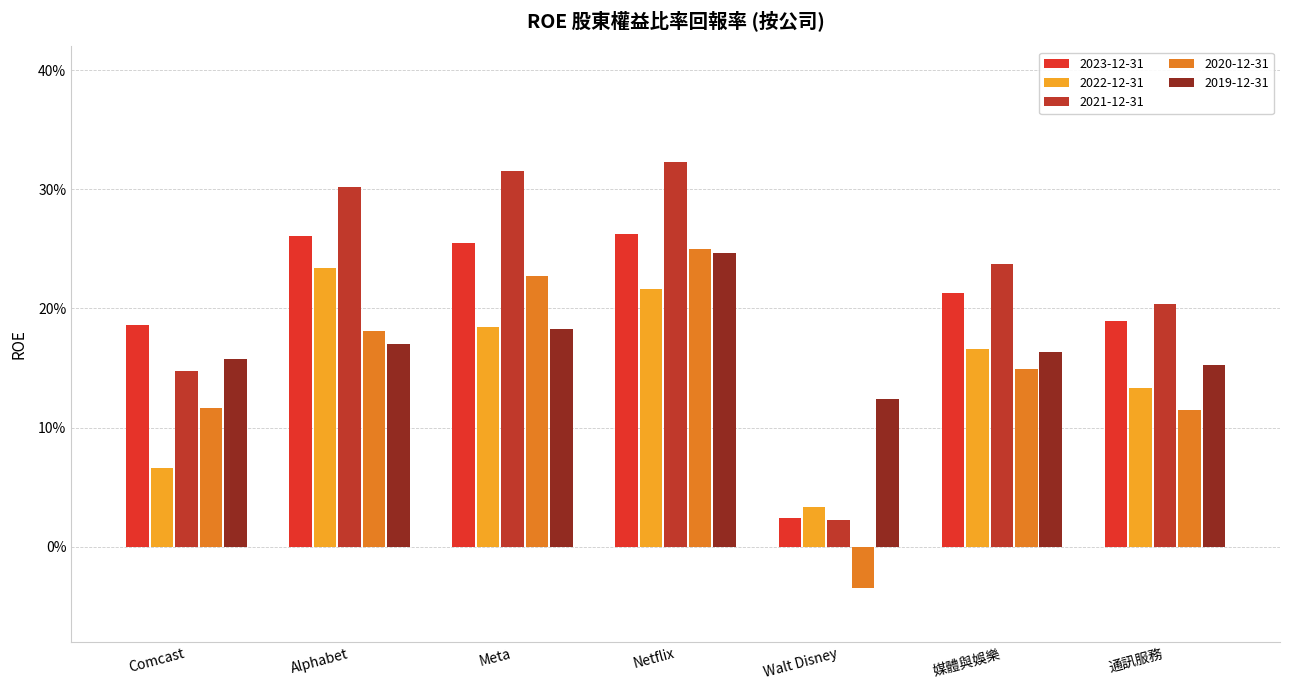

Is the value of 2023-12-31 at Meta greater than the value of 2022-12-31 at Meta?

Yes